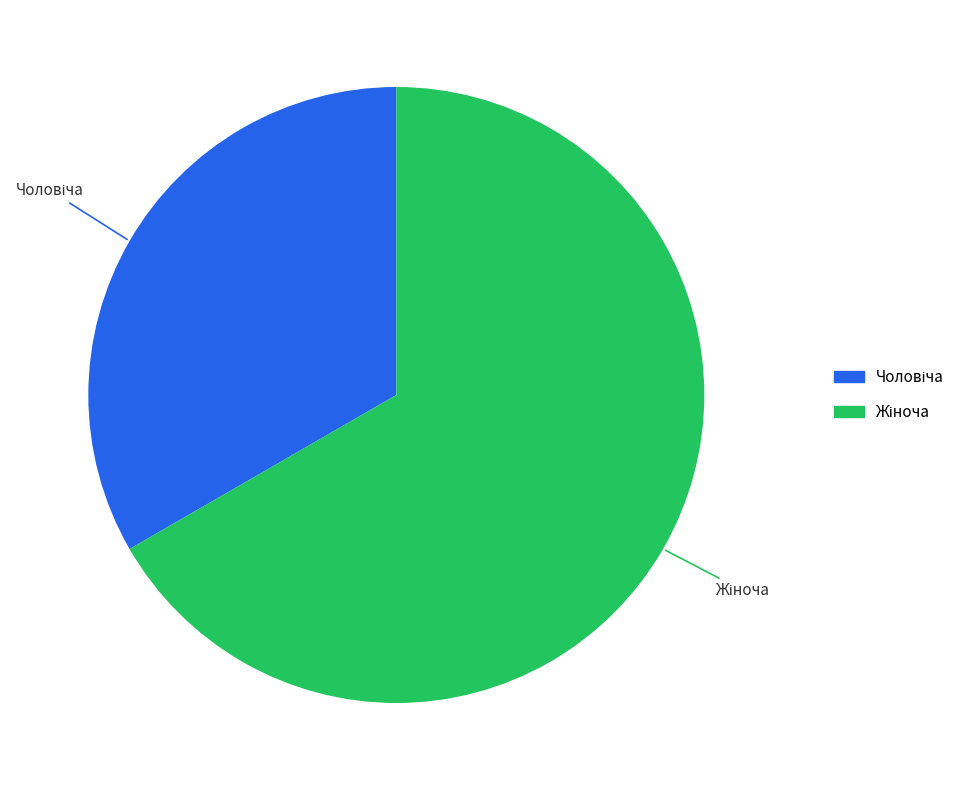

Does any single category account for the majority?

Yes